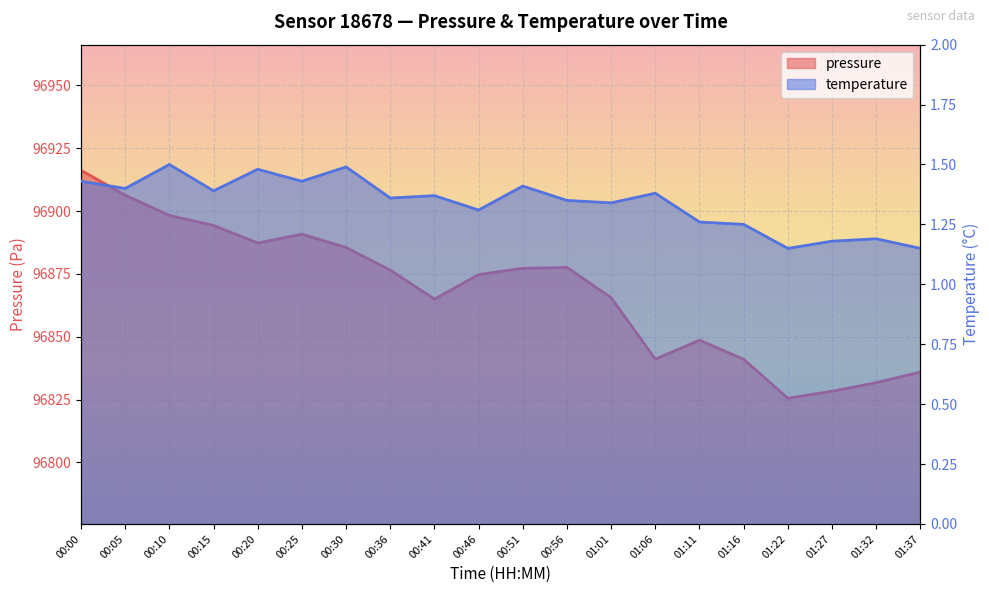

How many data points does each series have?

20